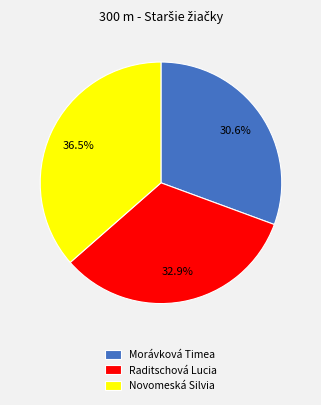

Which has a higher value, Morávková Timea or Novomeská Silvia?

Novomeská Silvia